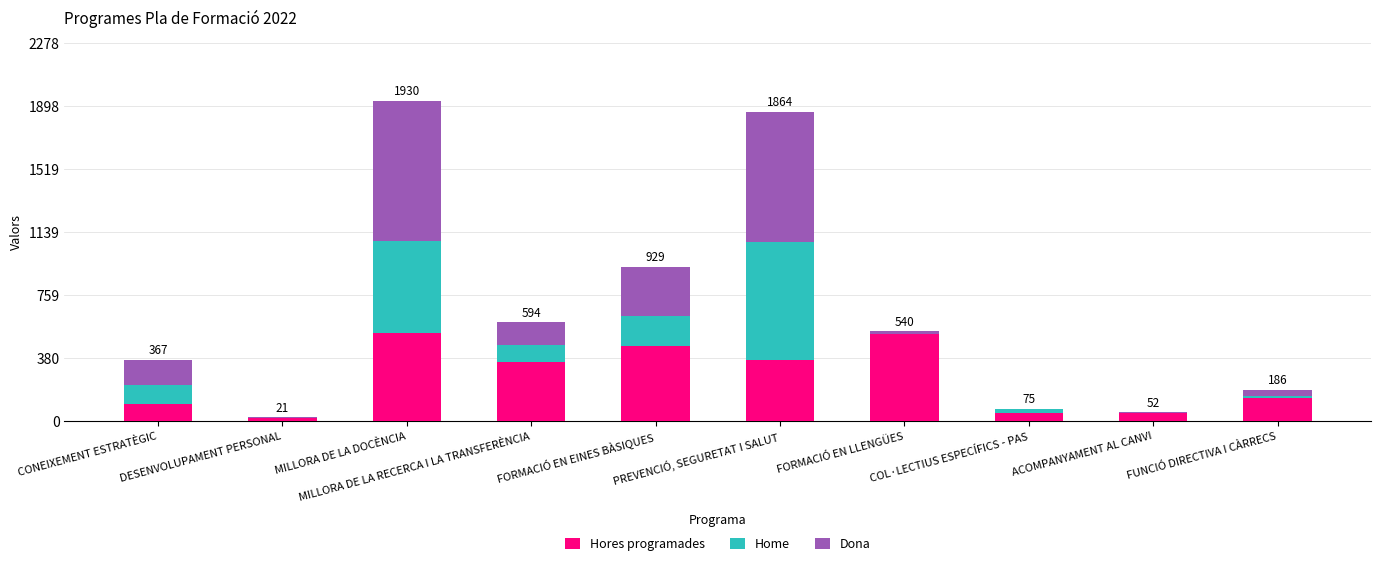

True or false: Hores programades has a value of 587.3 at MILLORA DE LA RECERCA I LA TRANSFERÈNCIA.

False